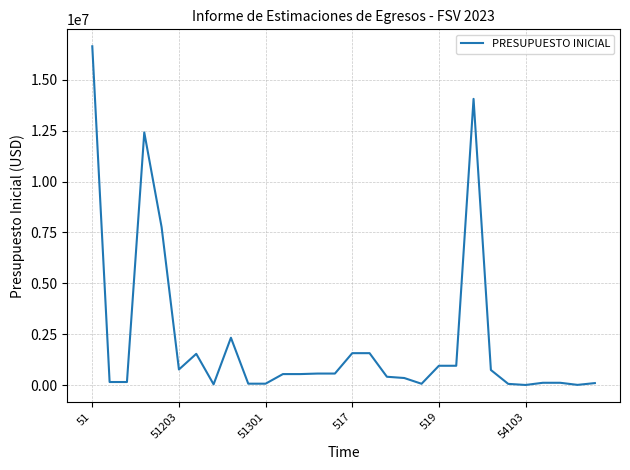

What is the greatest value displayed?

16651140